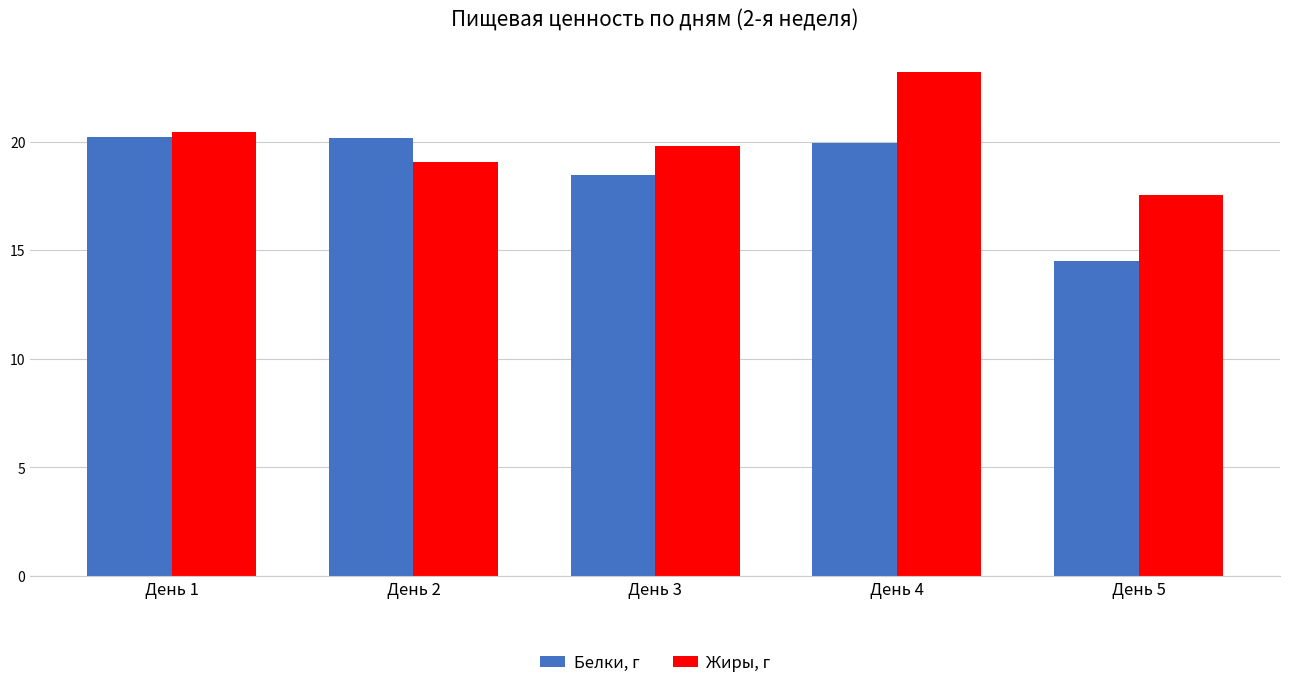

What is the maximum value shown in the chart?

23.2